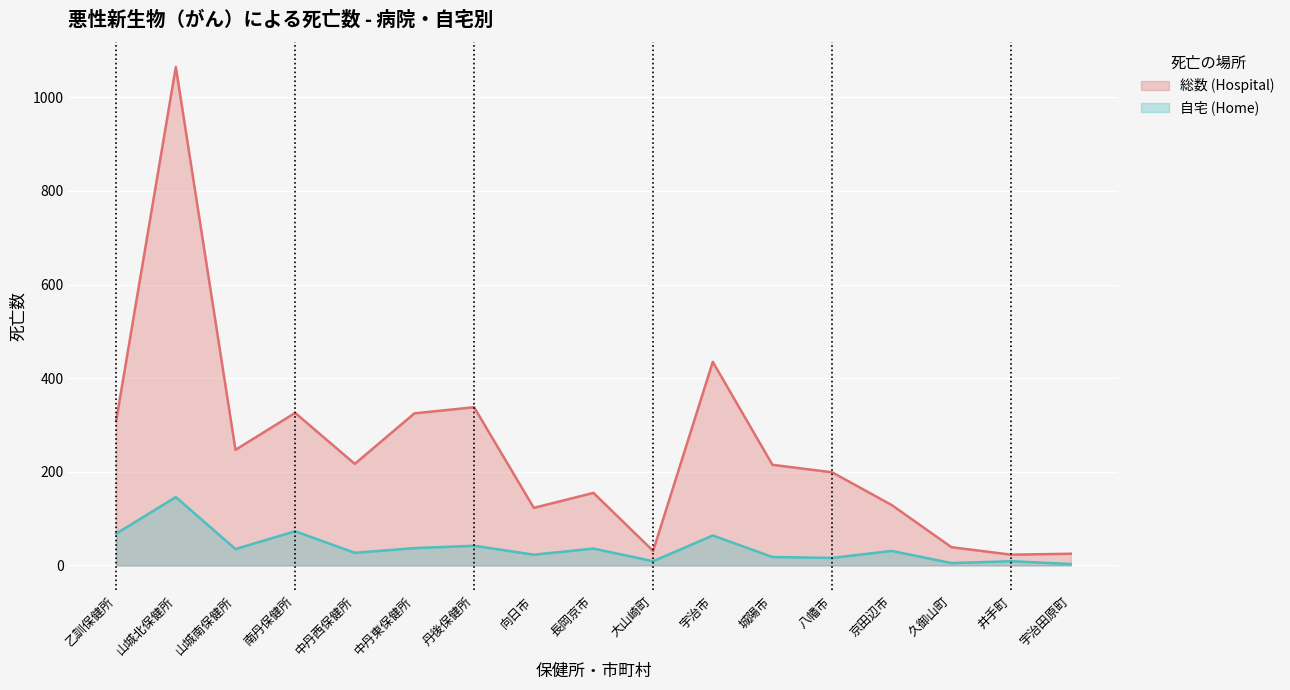

List the series in order of their peak value, highest first.

総数 (Hospital), 自宅 (Home)